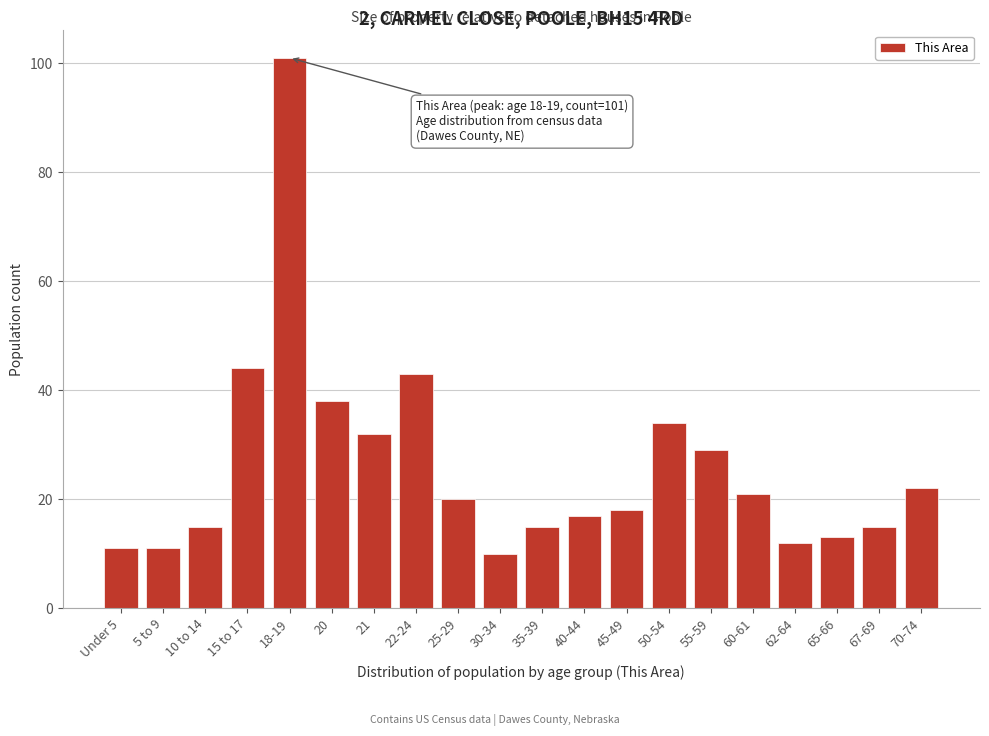

Reading left to right, what are all the values shown in this chart?

Under 5=11	5 to 9=11	10 to 14=15	15 to 17=44	18-19=101	20=38	21=32	22-24=43	25-29=20	30-34=10	35-39=15	40-44=17	45-49=18	50-54=34	55-59=29	60-61=21	62-64=12	65-66=13	67-69=15	70-74=22